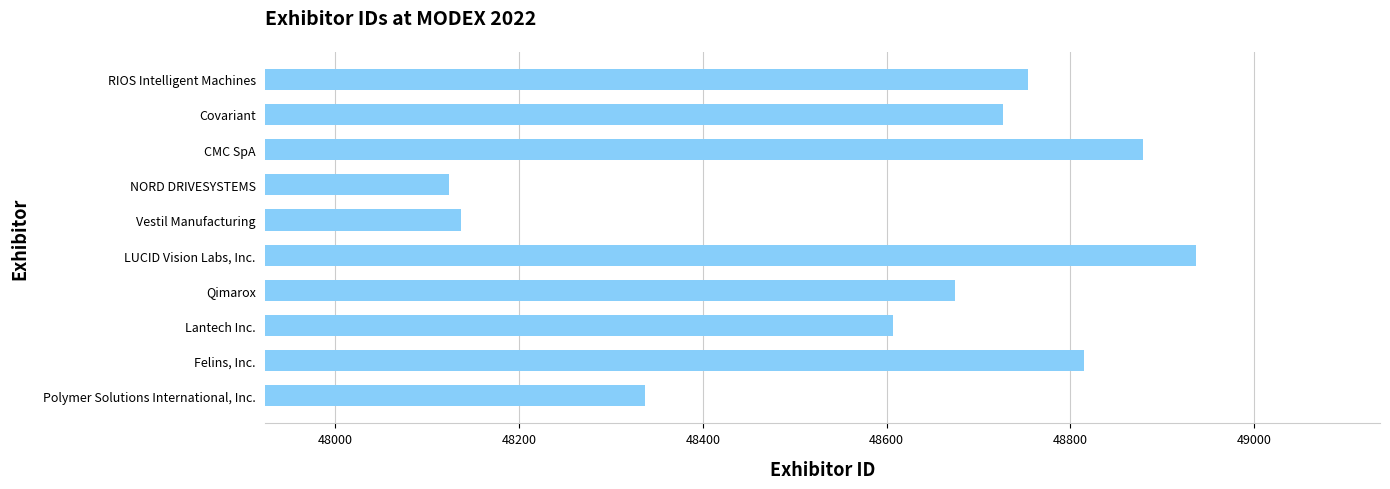

Which category has the highest value across all series?

LUCID Vision Labs, Inc.